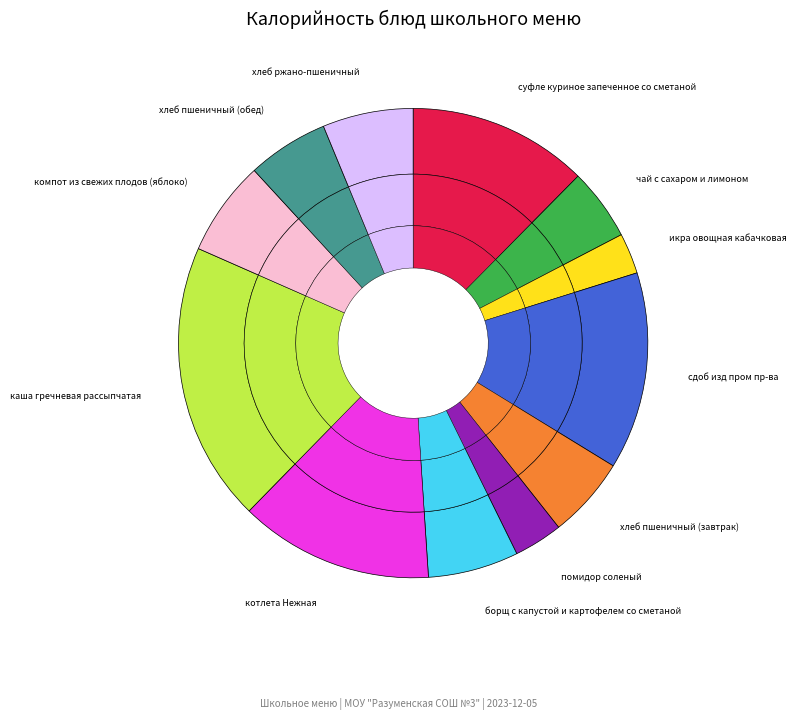

Between икра овощная кабачковая and хлеб пшеничный (обед), which is larger?

хлеб пшеничный (обед)